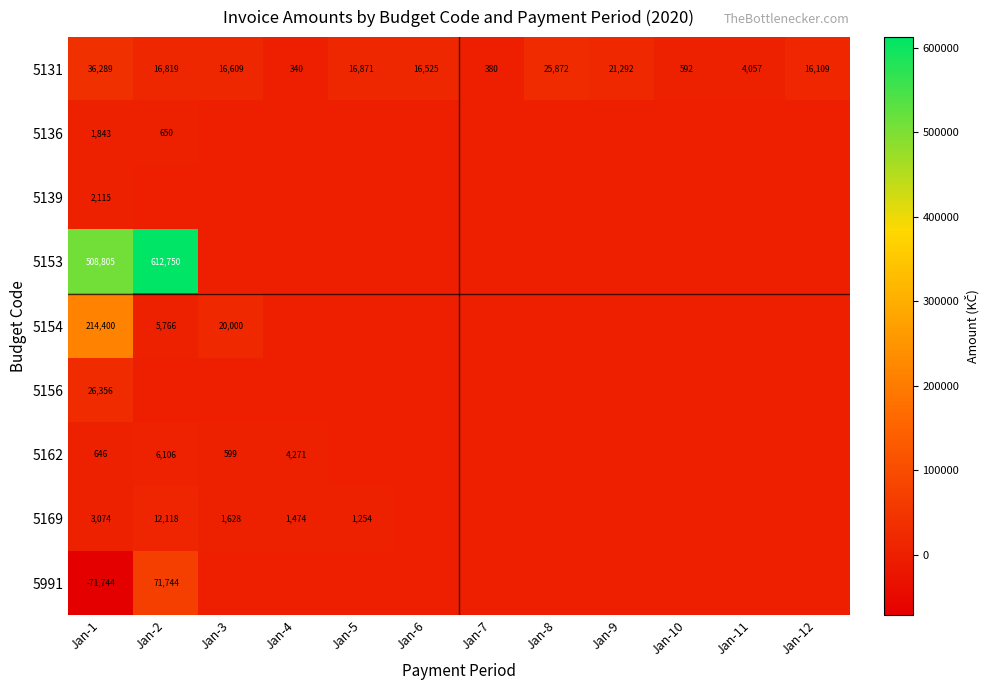

At which category is the sum across all series the highest?

Jan-2